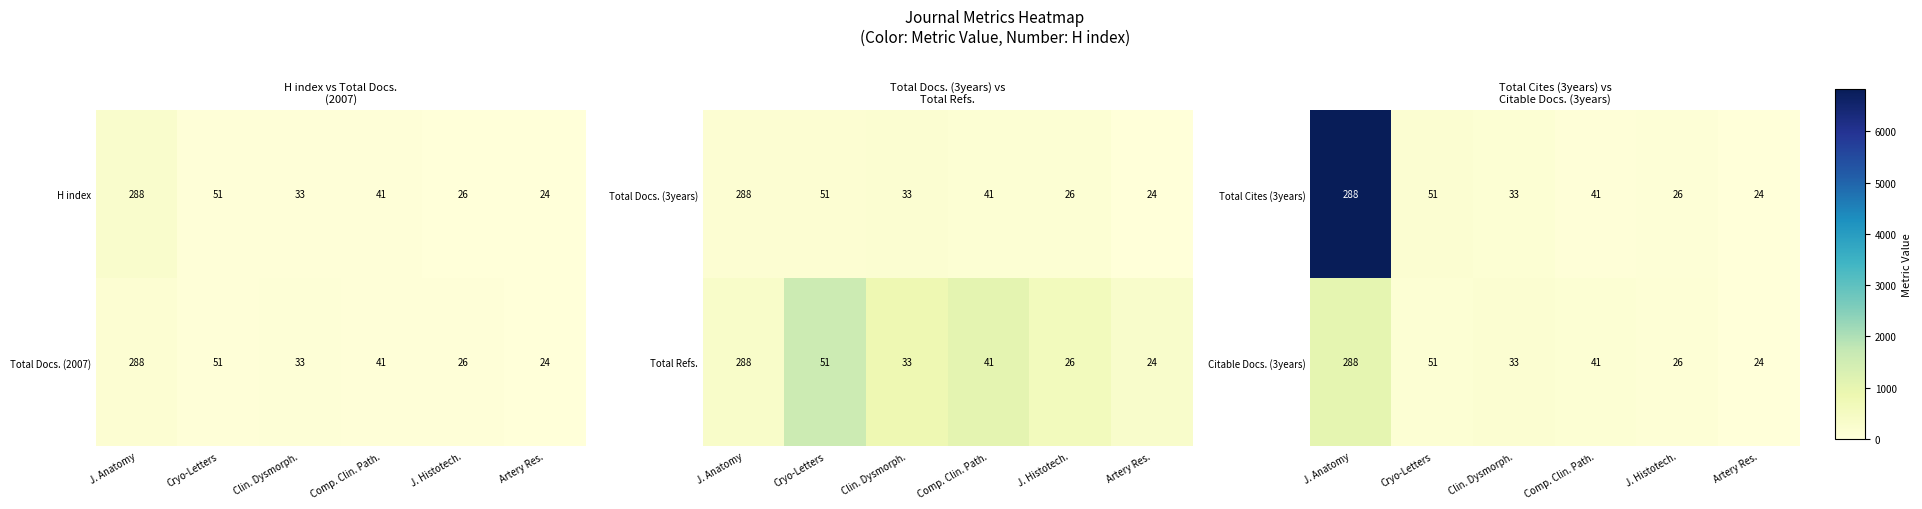

True or false: Citable Docs. (3years) has a value of 26 at J. Histotech..

True